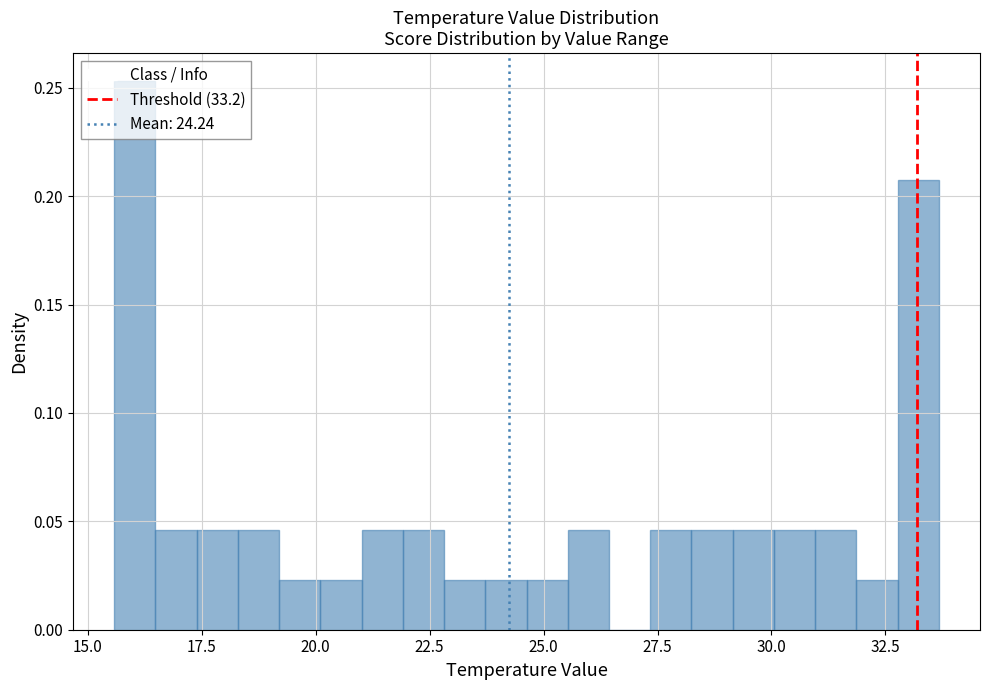

Around what value on the x-axis is the tallest bar? Give the approximate position of its centre, as read against the axis.

16.0